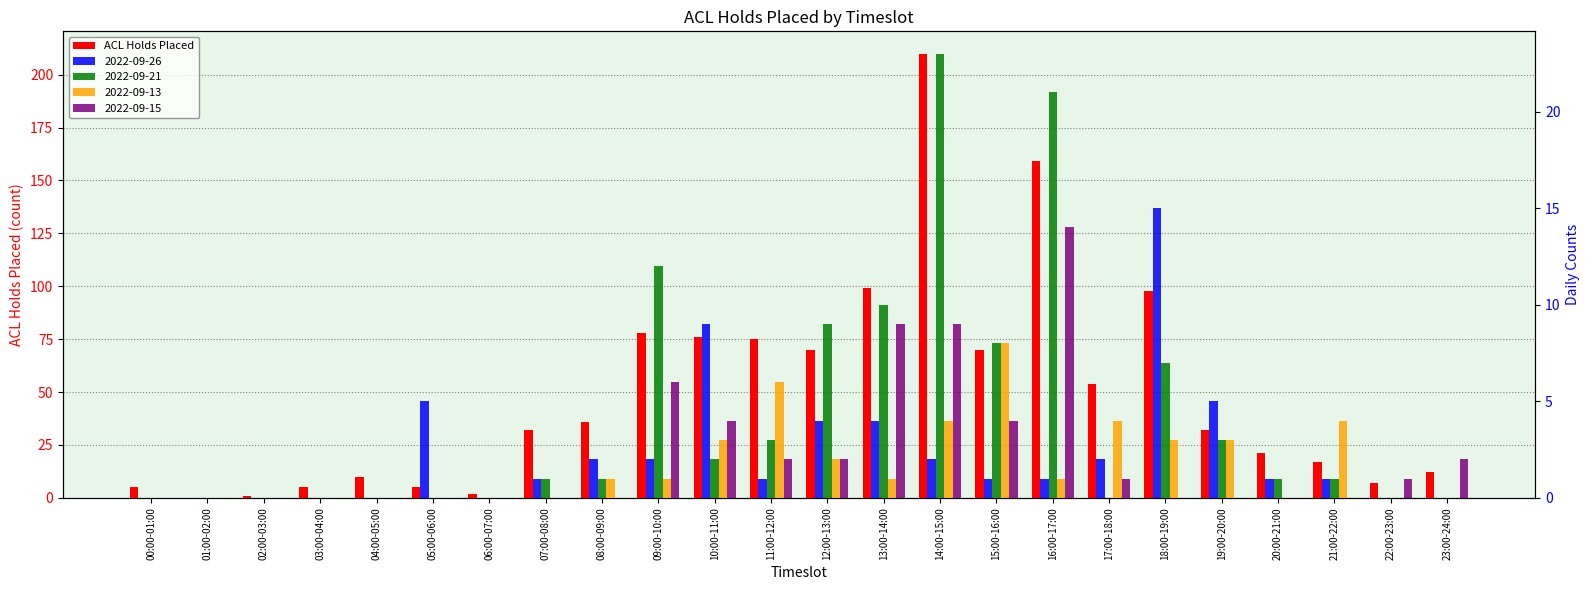

How many values are below 32?

11